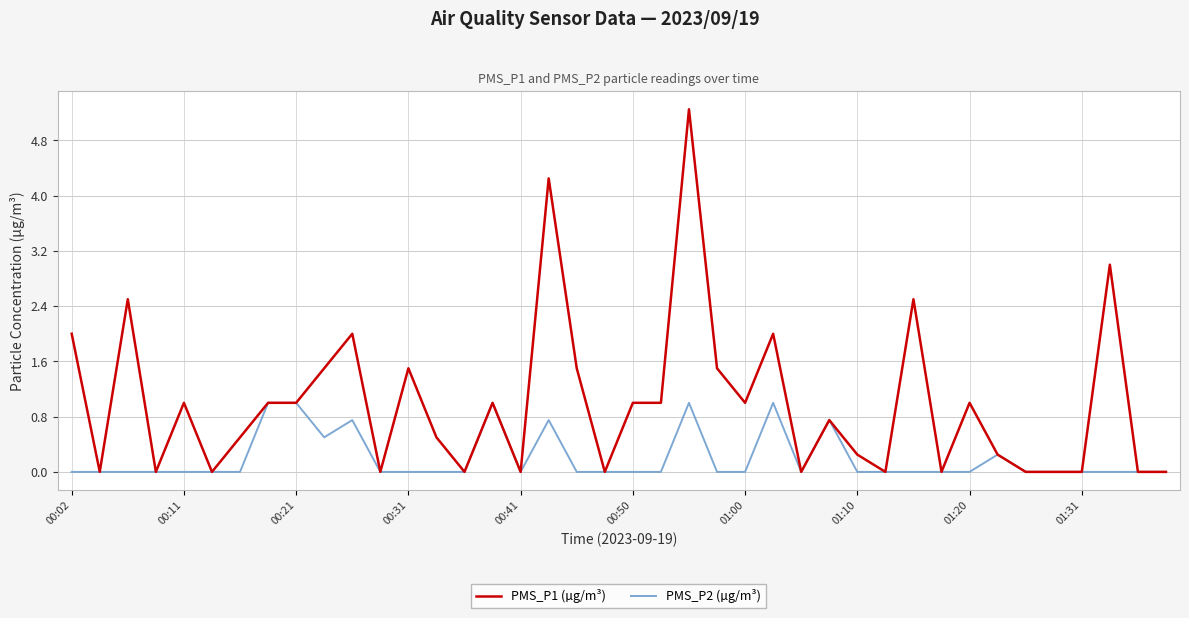

List the series in order of their overall mean, lowest first.

PMS_P2 (µg/m³), PMS_P1 (µg/m³)